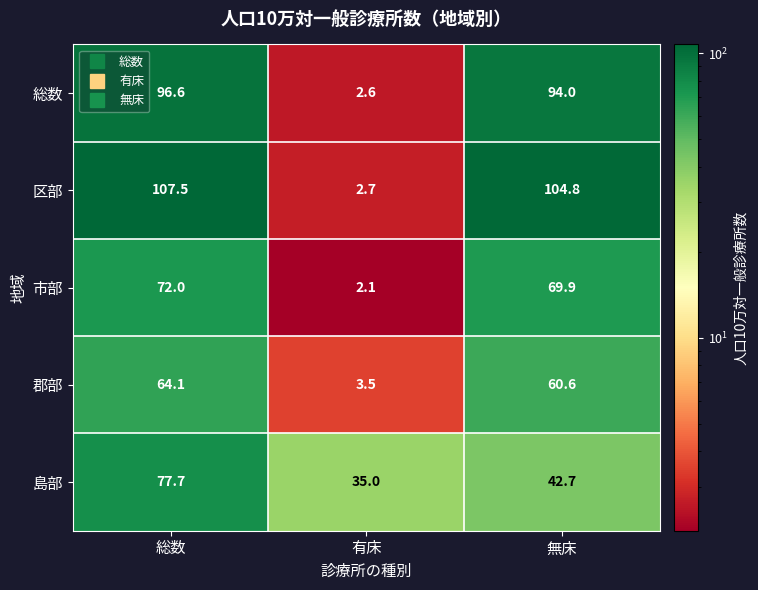

What is the lowest value of the 総数 series?

2.6